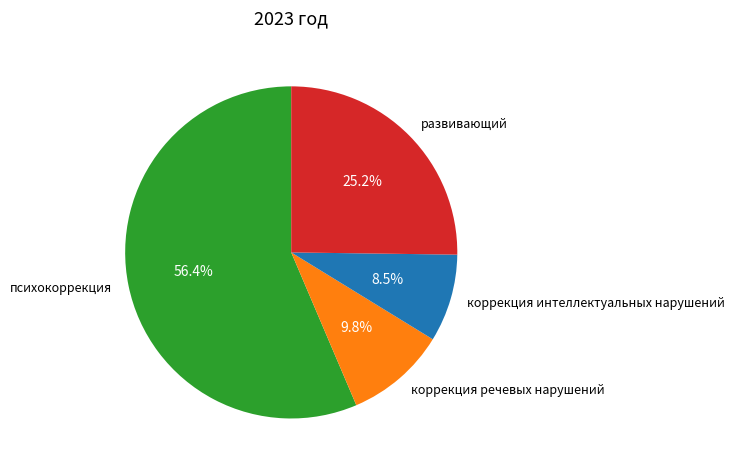

Which slice is the largest?

психокоррекция